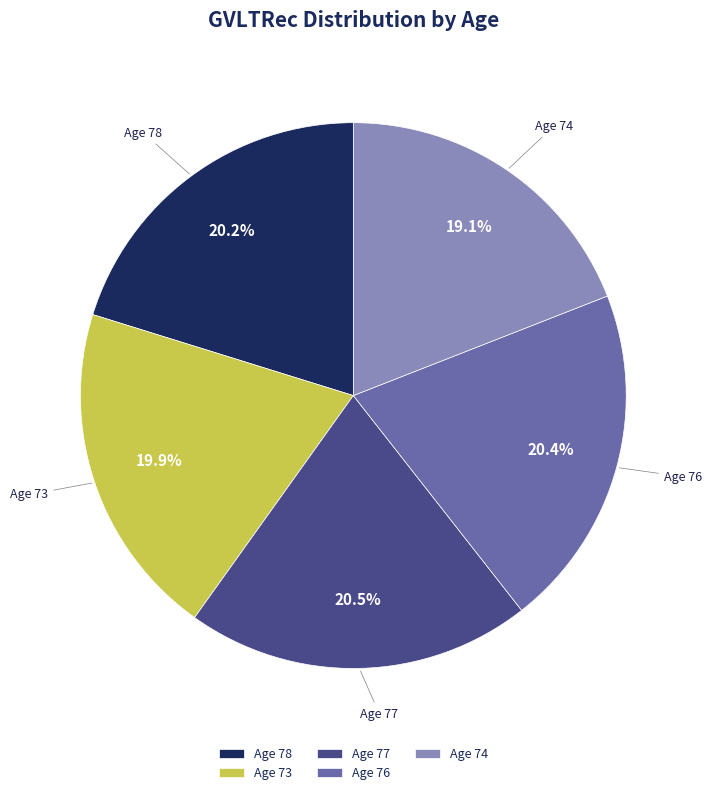

Which category has the smallest portion of the pie?

Age 74